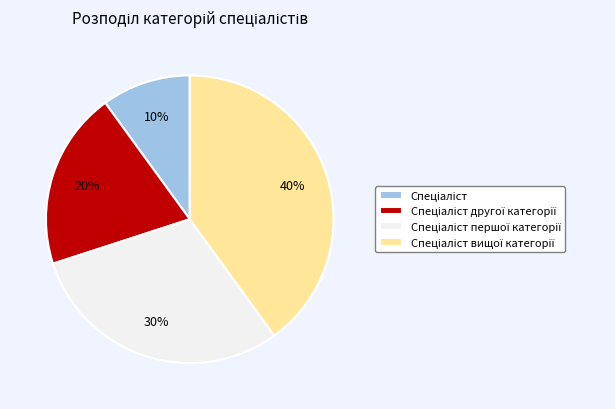

Is there a majority slice in this chart?

No